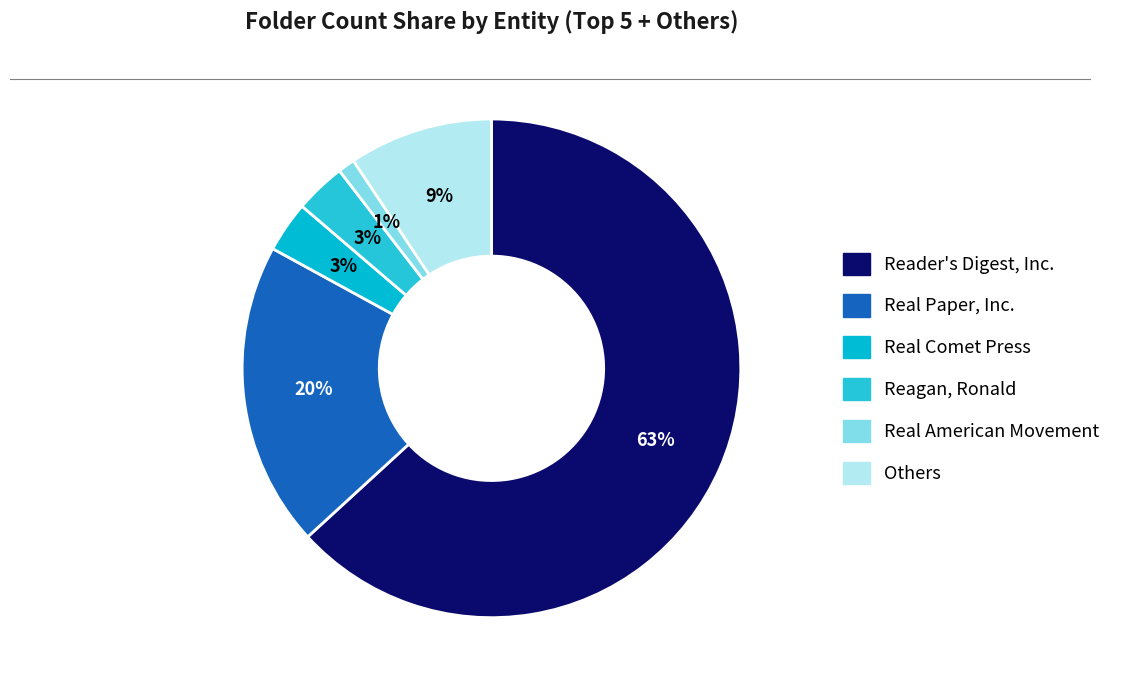

How many slices are in this pie chart?

6